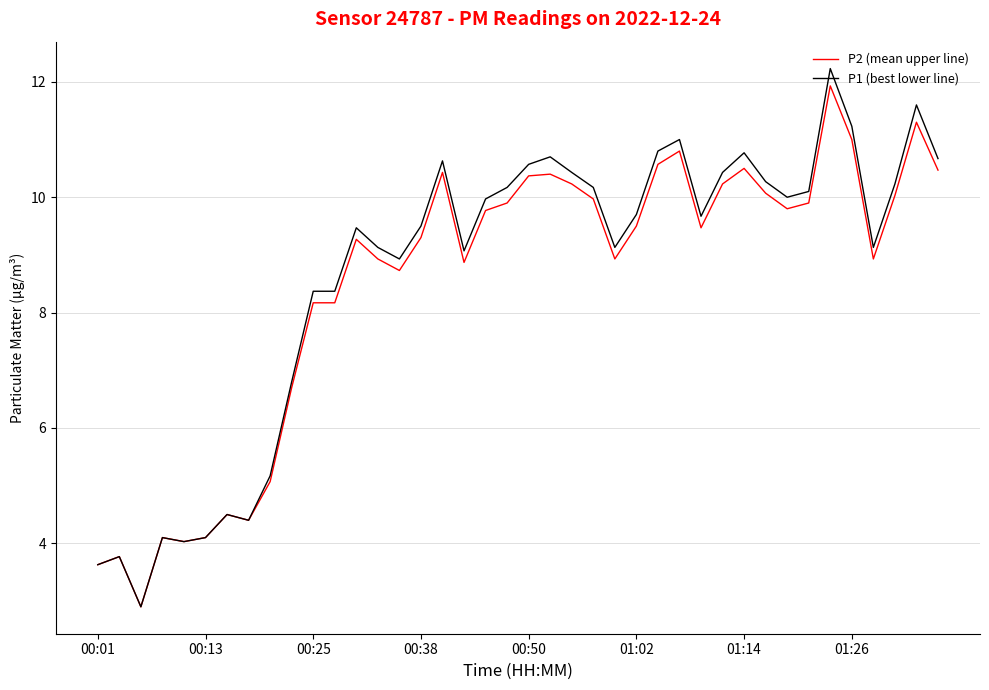

Which series has the widest spread of values?

P1 (best lower line)